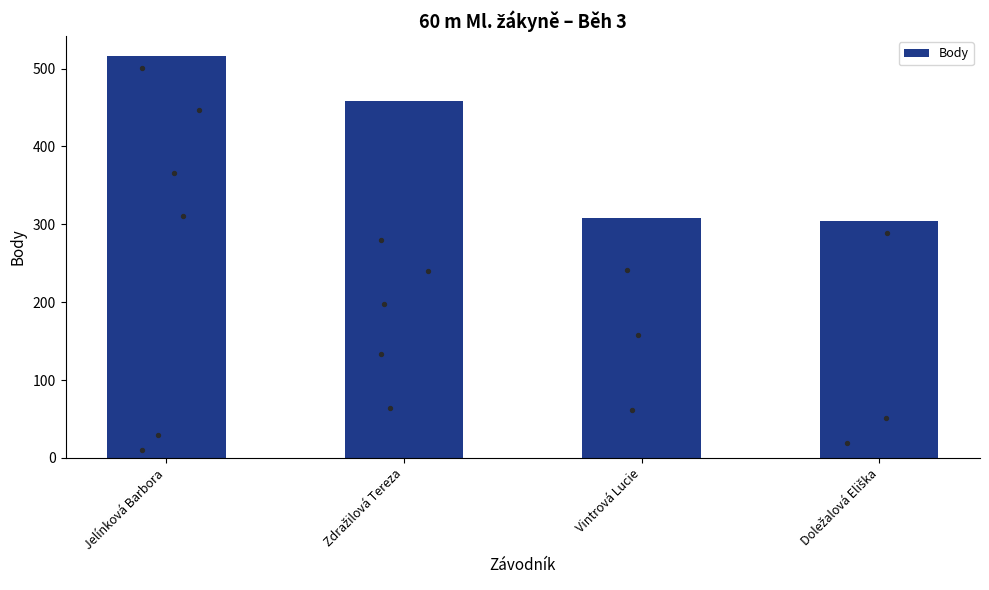

Between Doležalová Eliška and Vintrová Lucie, which is larger?

Vintrová Lucie